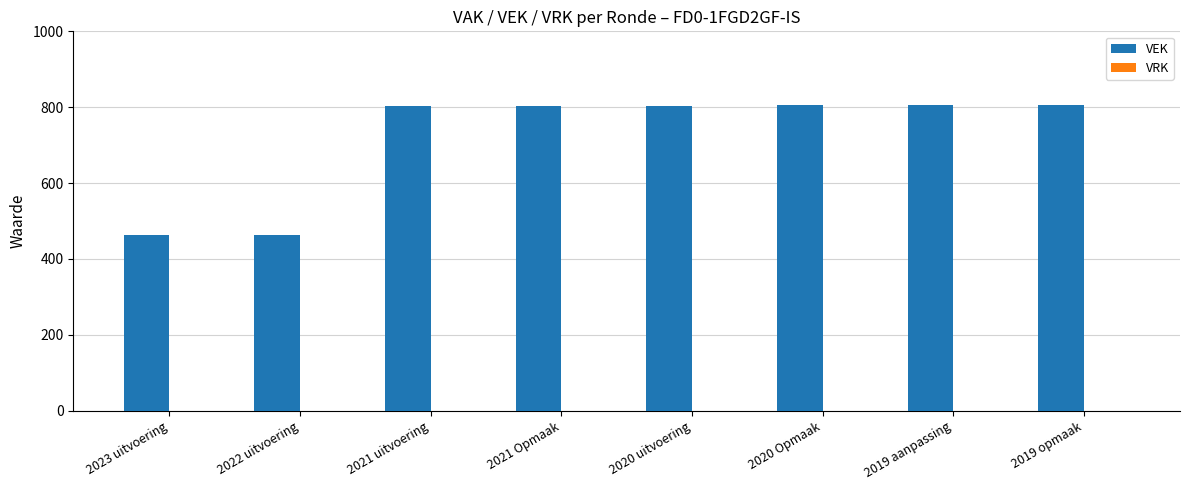

The value at 2020 Opmaak is 1324. True or false?

False